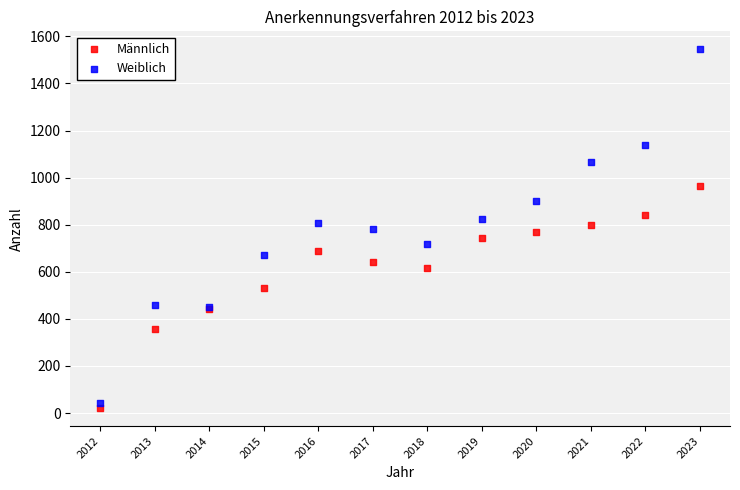

What are all the series names shown in the legend?

Männlich, Weiblich